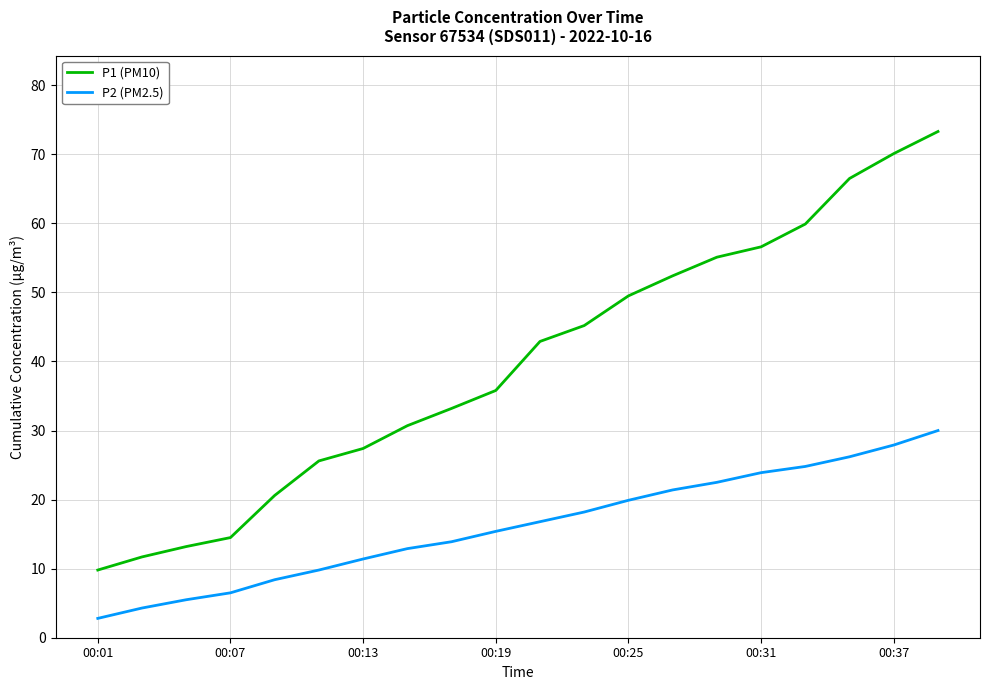

List the series in order of their overall mean, lowest first.

P2 (PM2.5), P1 (PM10)